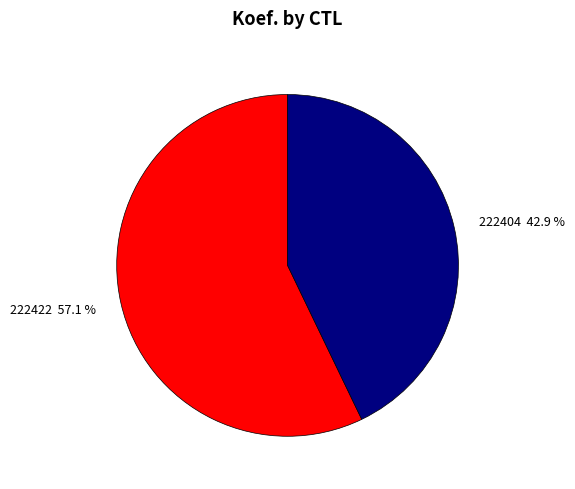

How much of the chart is everything except 222404?

57.1%